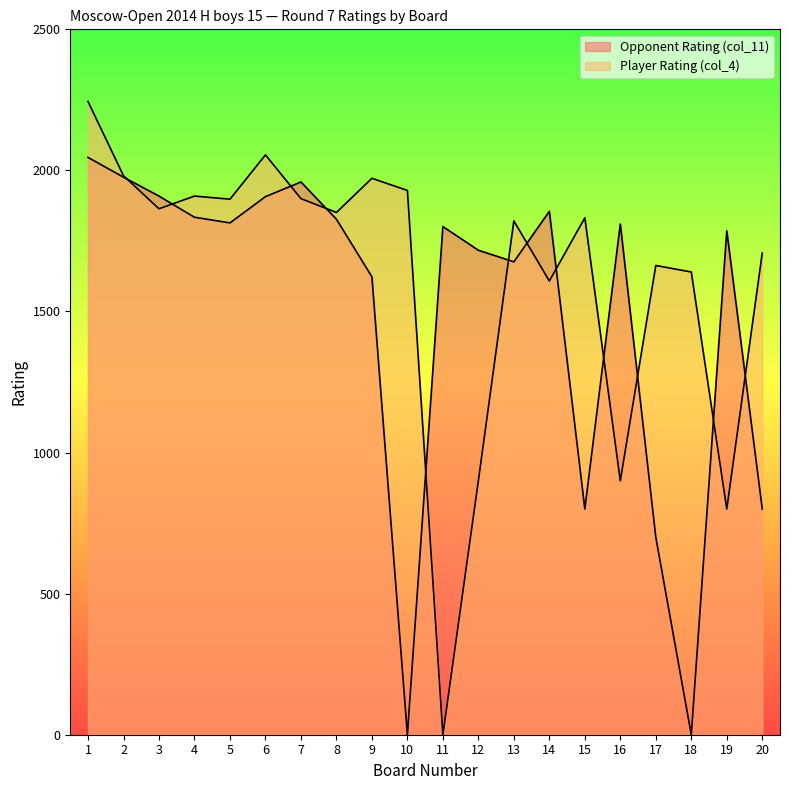

List the series in order of their overall mean, lowest first.

Opponent Rating (col_11), Player Rating (col_4)